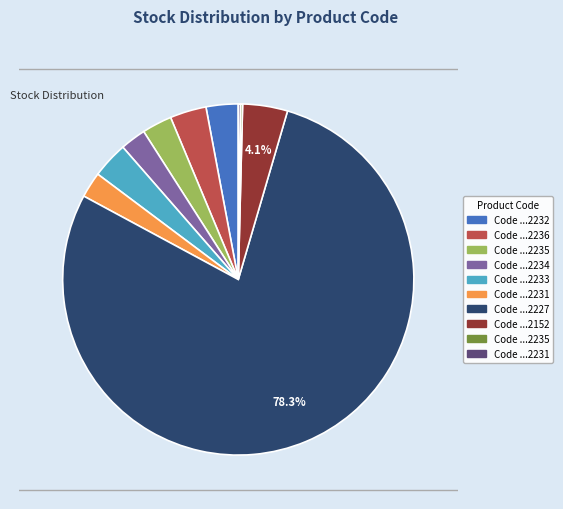

Is there a majority slice in this chart?

Yes